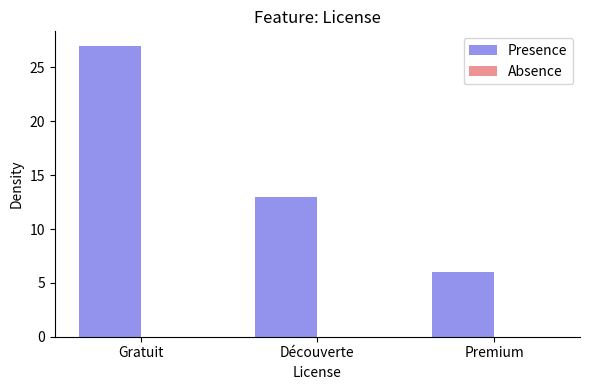

What is the difference between the values at Gratuit and Découverte?

14